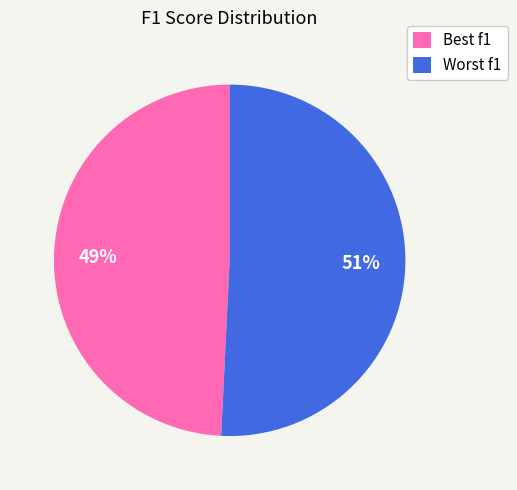

To the nearest percent, what is the difference between the Worst f1 and Best f1 slice percentages?

2%